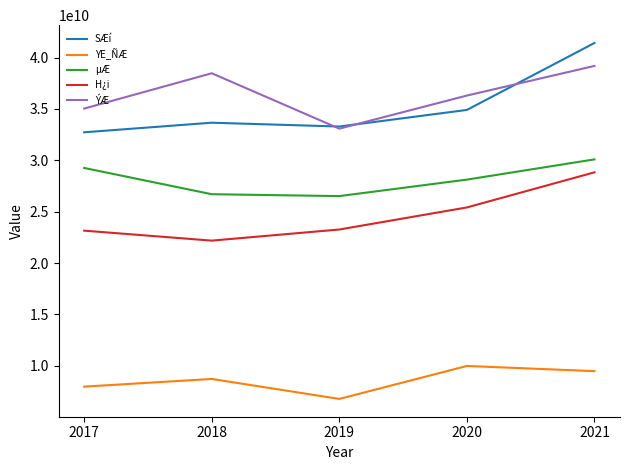

Which series changed the most between 2018 and 2019?

ÝÆ